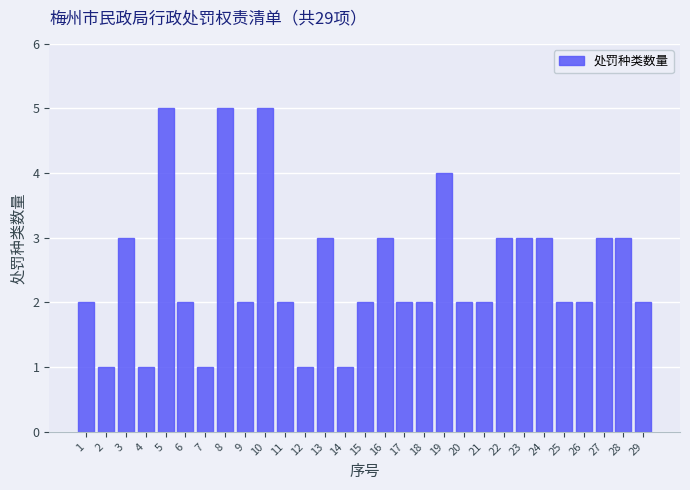

Reading right to left, extract all data points from this chart.

29=2	28=3	27=3	26=2	25=2	24=3	23=3	22=3	21=2	20=2	19=4	18=2	17=2	16=3	15=2	14=1	13=3	12=1	11=2	10=5	9=2	8=5	7=1	6=2	5=5	4=1	3=3	2=1	1=2